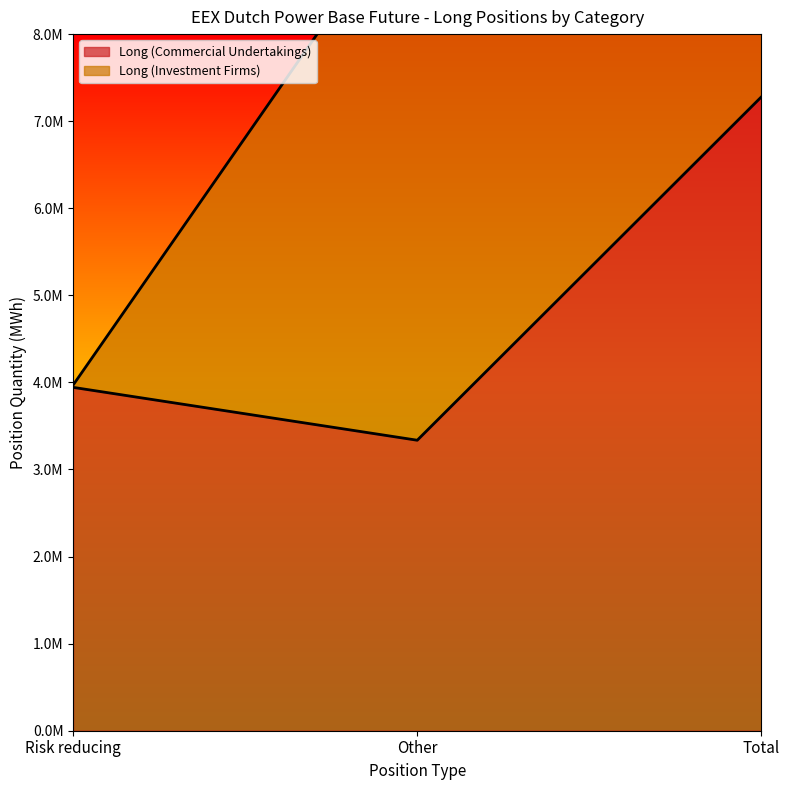

What is the change in value from Risk reducing to Total?

+3336002